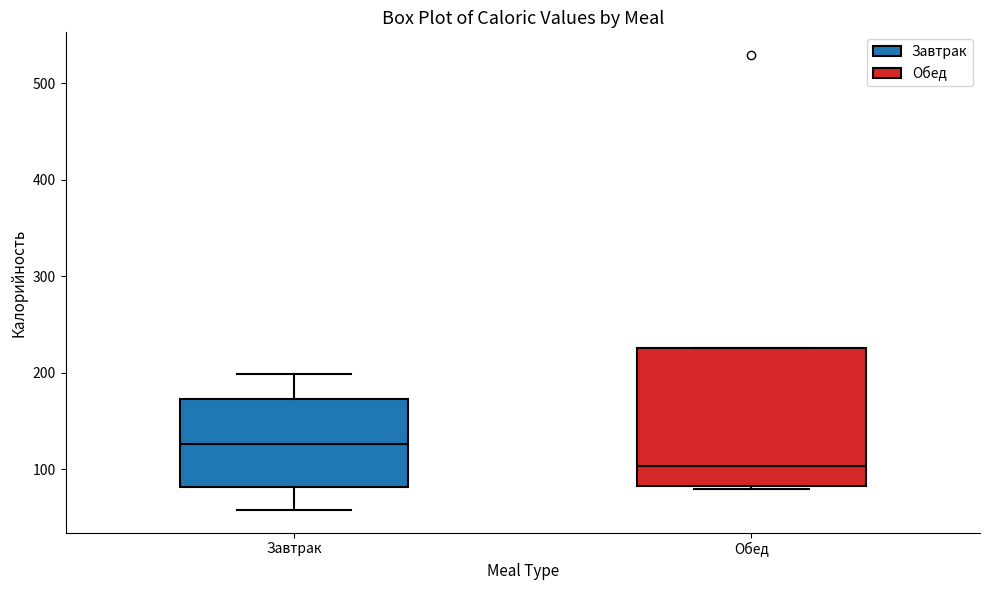

Which box's median line is the highest?

Завтрак